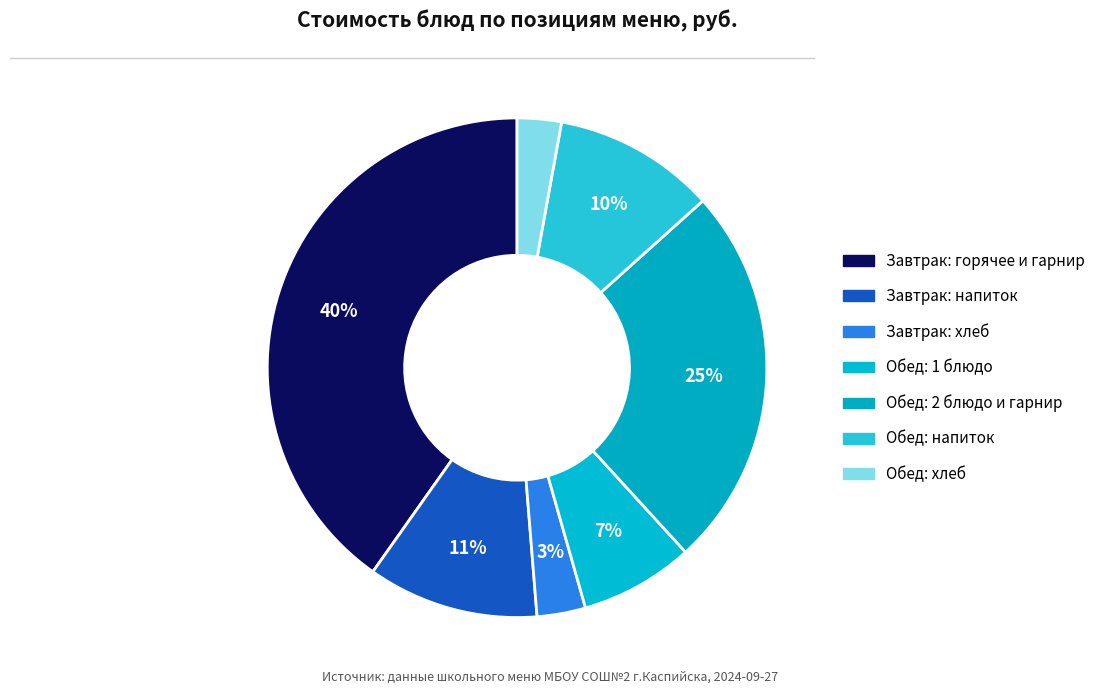

How many slices are in this pie chart?

7